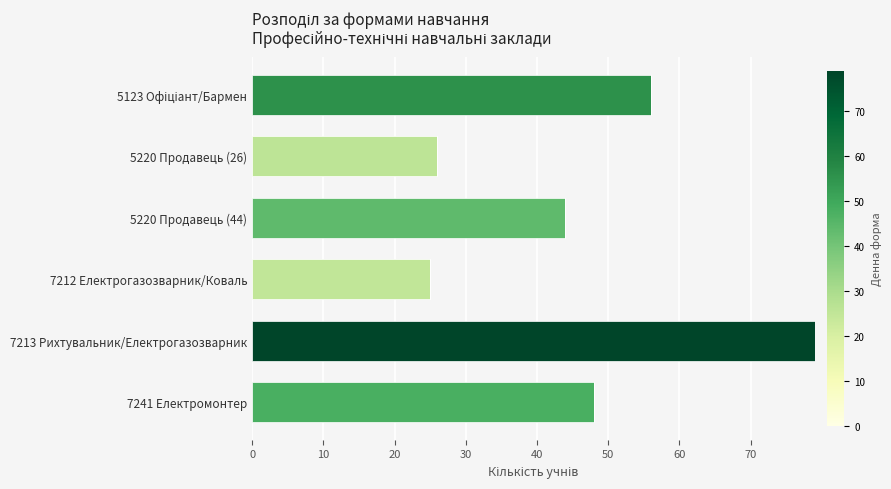

How many bars are there in total?

6